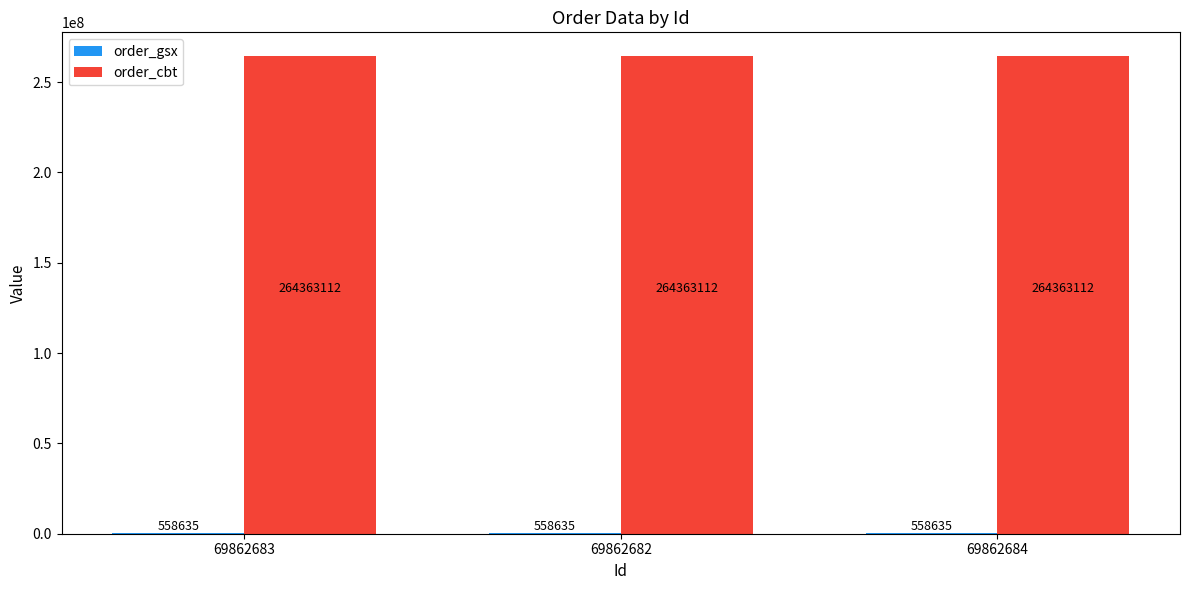

How many categories are shown in the chart?

3